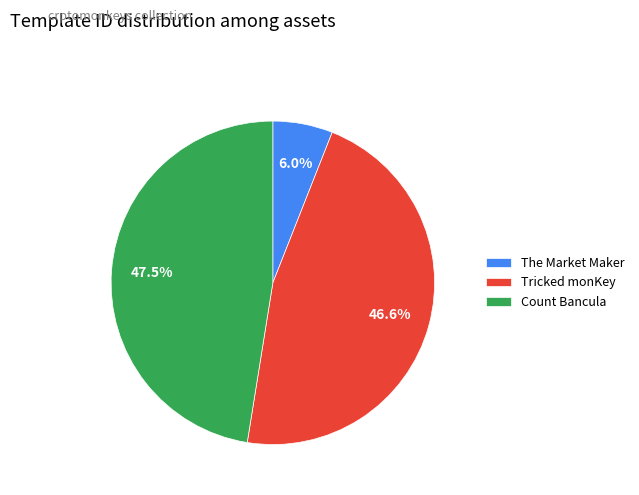

Which category has the smallest portion of the pie?

The Market Maker